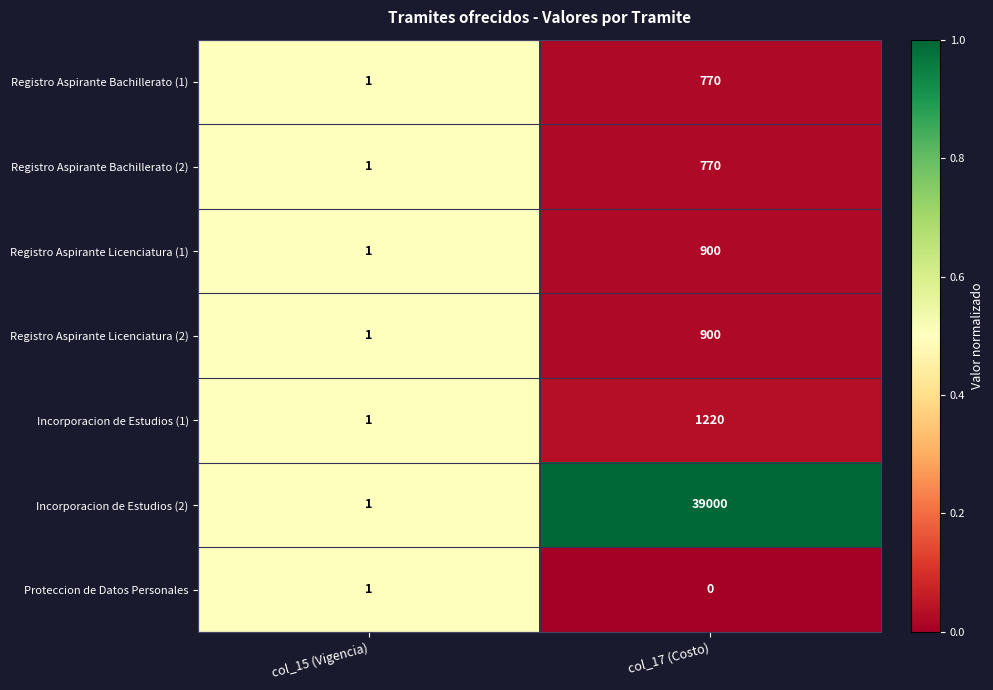

How many distinct data groups are displayed?

7